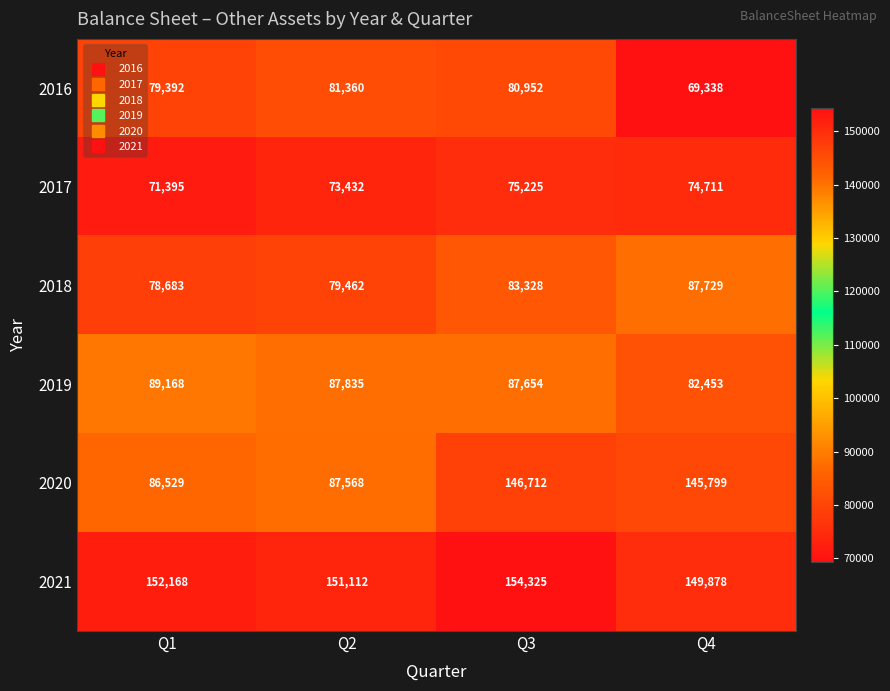

Which series has the largest range (max minus min)?

2020